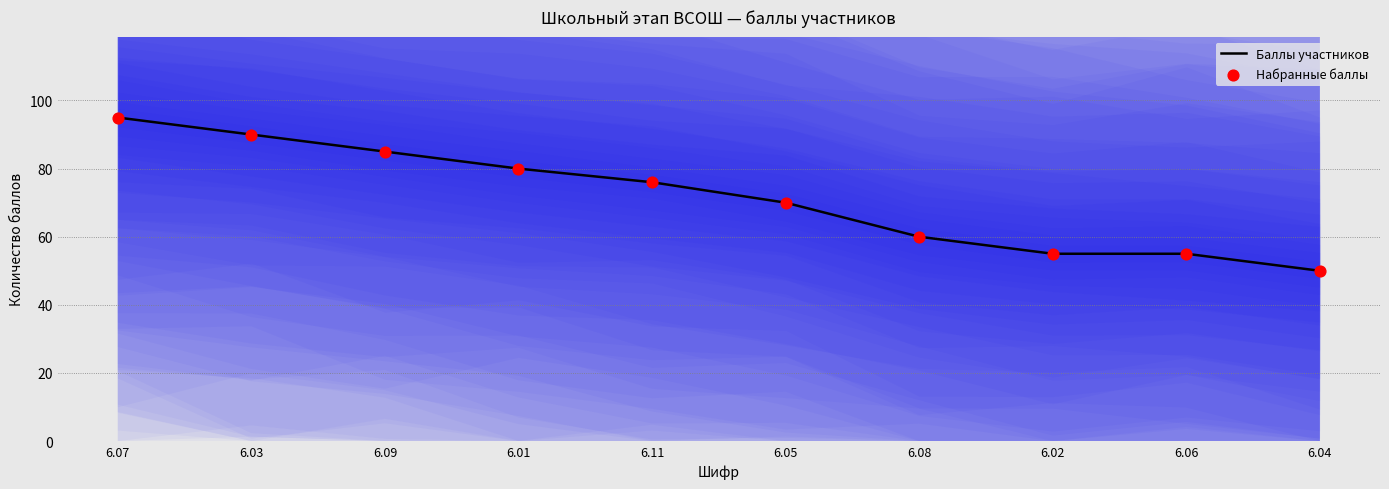

Which series has the largest Y range (max minus min)?

Баллы участников